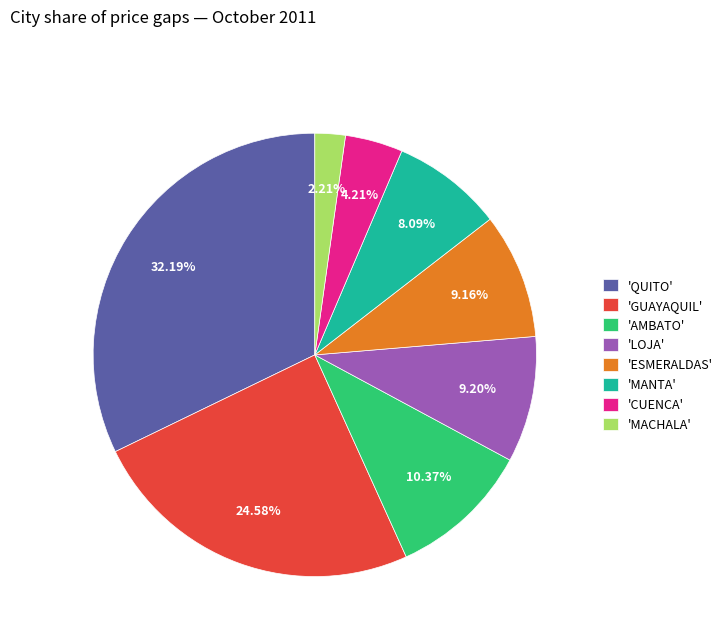

Is the sum of 'CUENCA' and 'QUITO' greater than half?

No